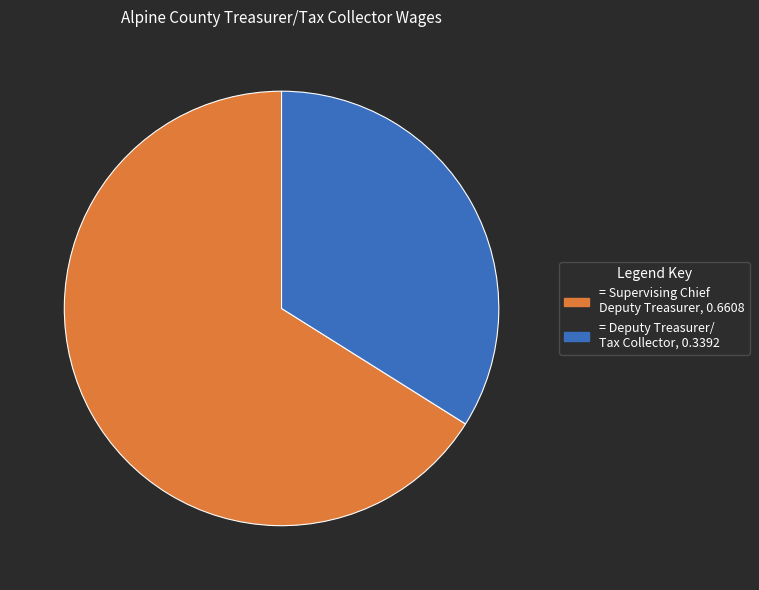

Is there any slice that represents more than half of the pie?

Yes